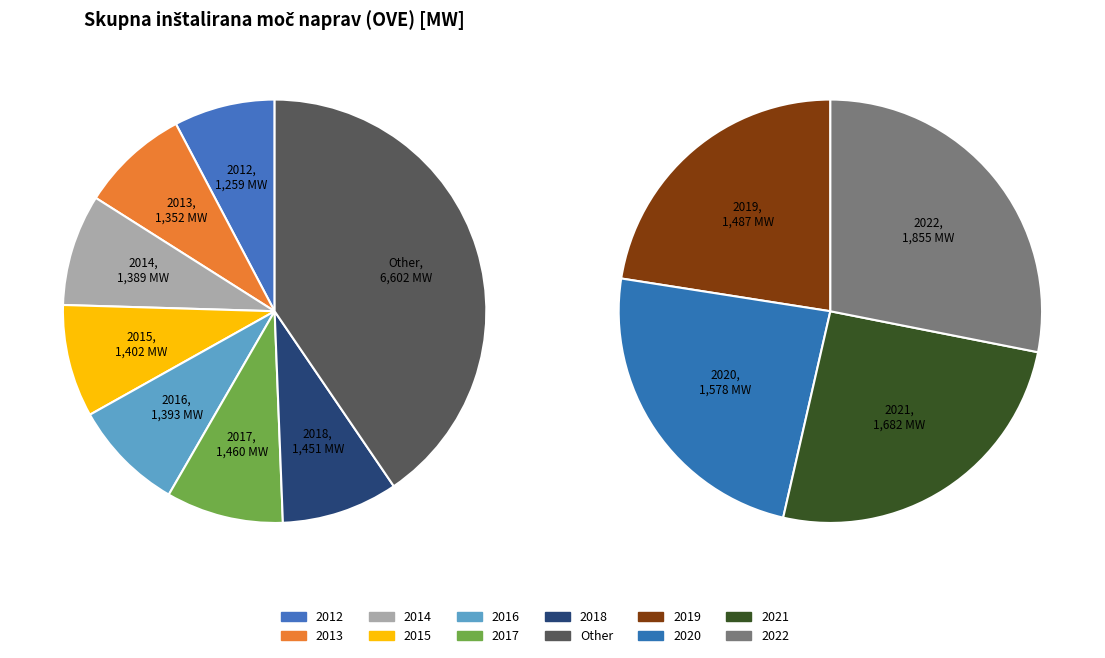

Is it true that 2016 is 9% of the pie?

True